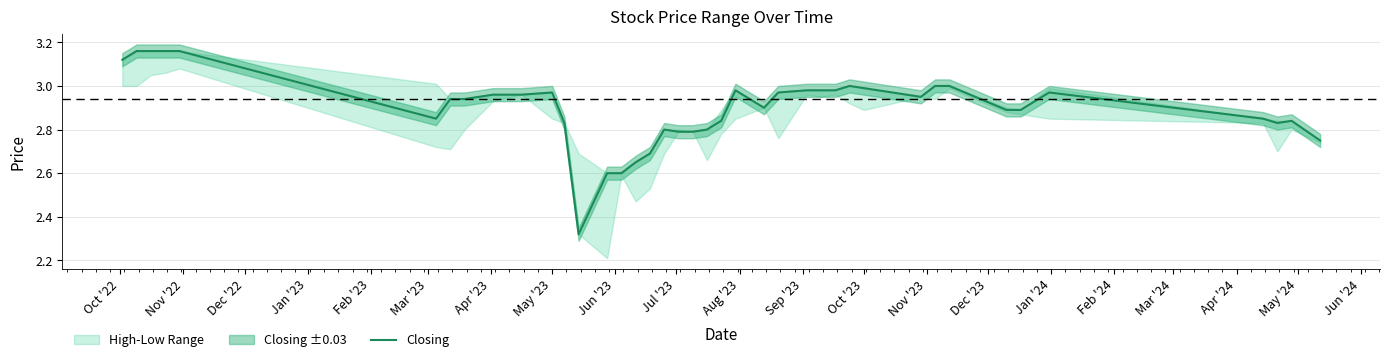

Does the chart have visible grid lines?

Yes